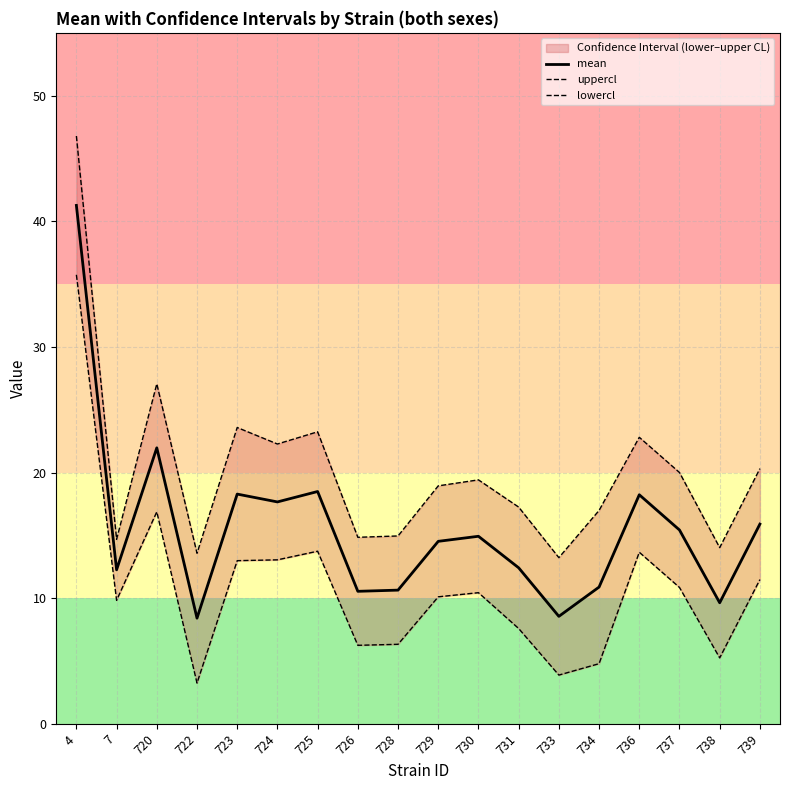

Rank the series by their average value, from highest to lowest.

uppercl, mean, lowercl